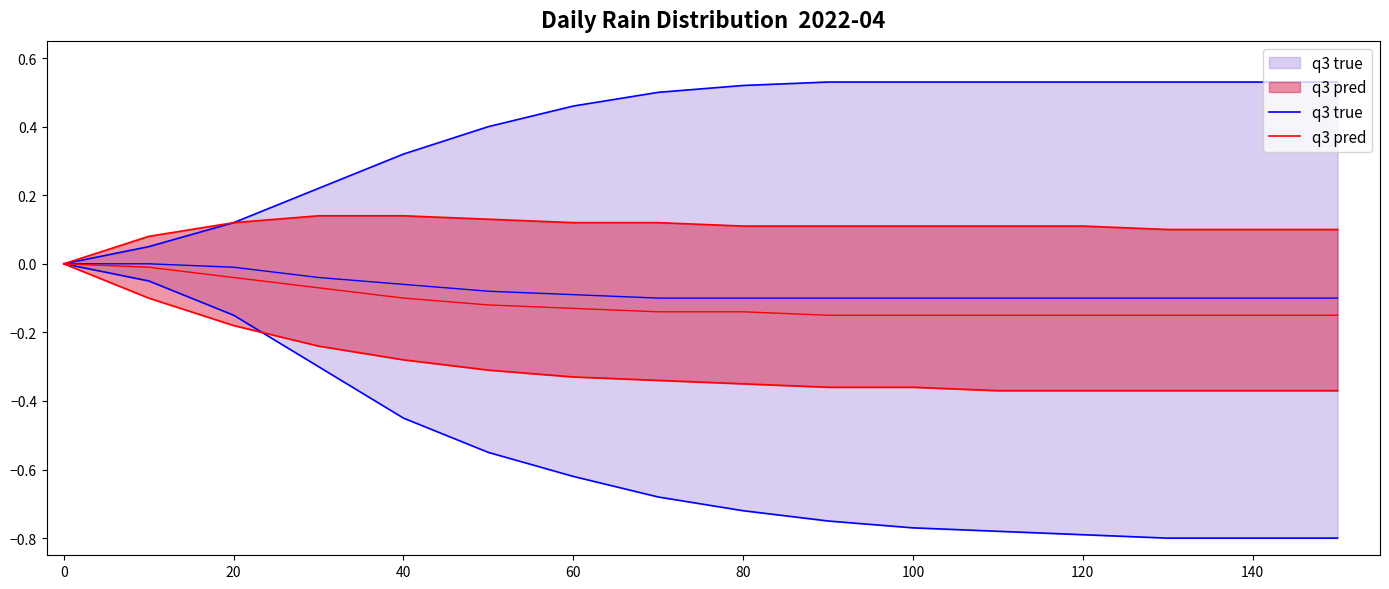

True or false: q3 true and q3 pred intersect in this chart.

False